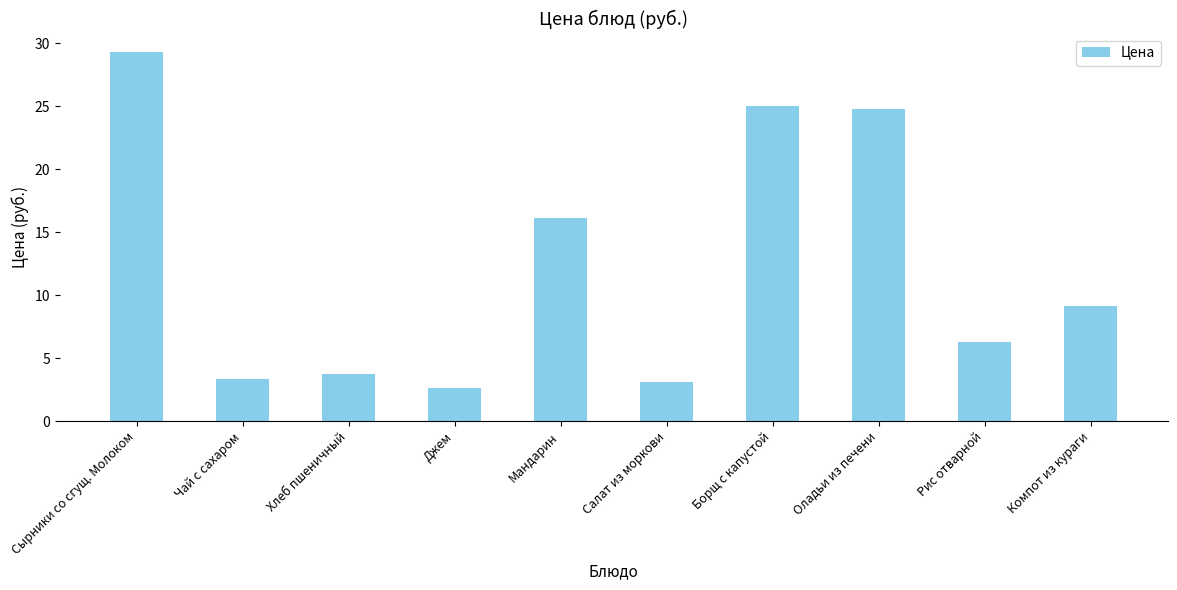

What is the sum of the values at Оладьи из печени and Салат из моркови?

27.8